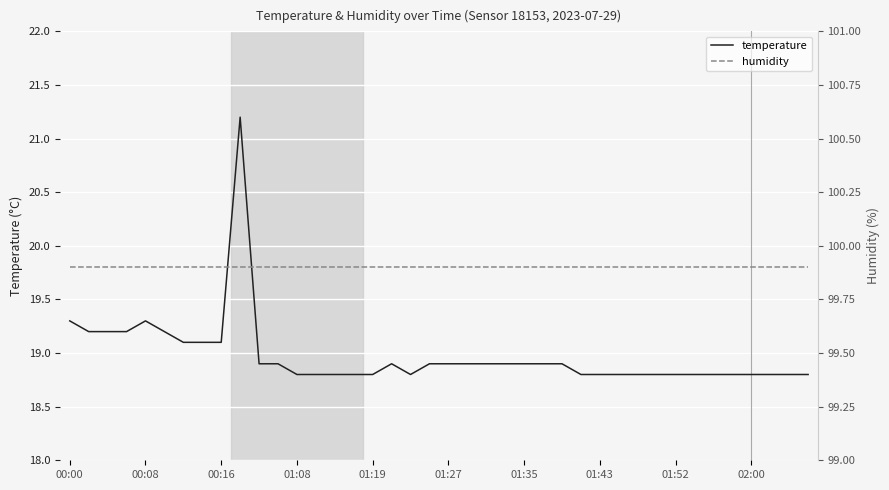

What is the minimum value shown in the chart?

18.8